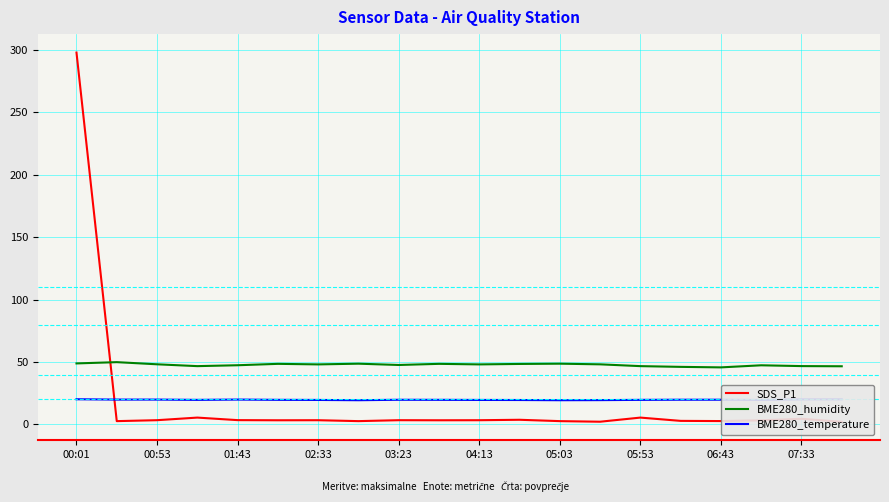

Which label corresponds to the largest value in the chart?

00:01